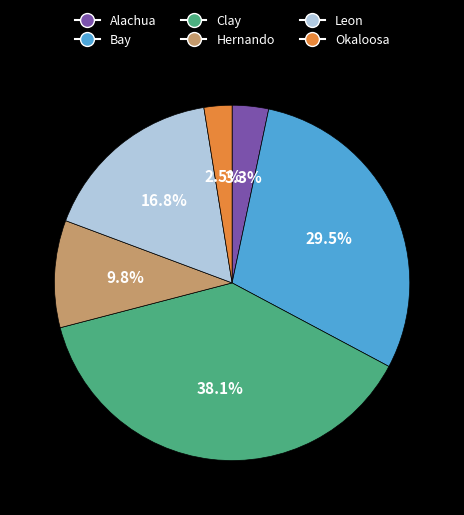

Combined, do Clay and Hernando account for over 50%?

No